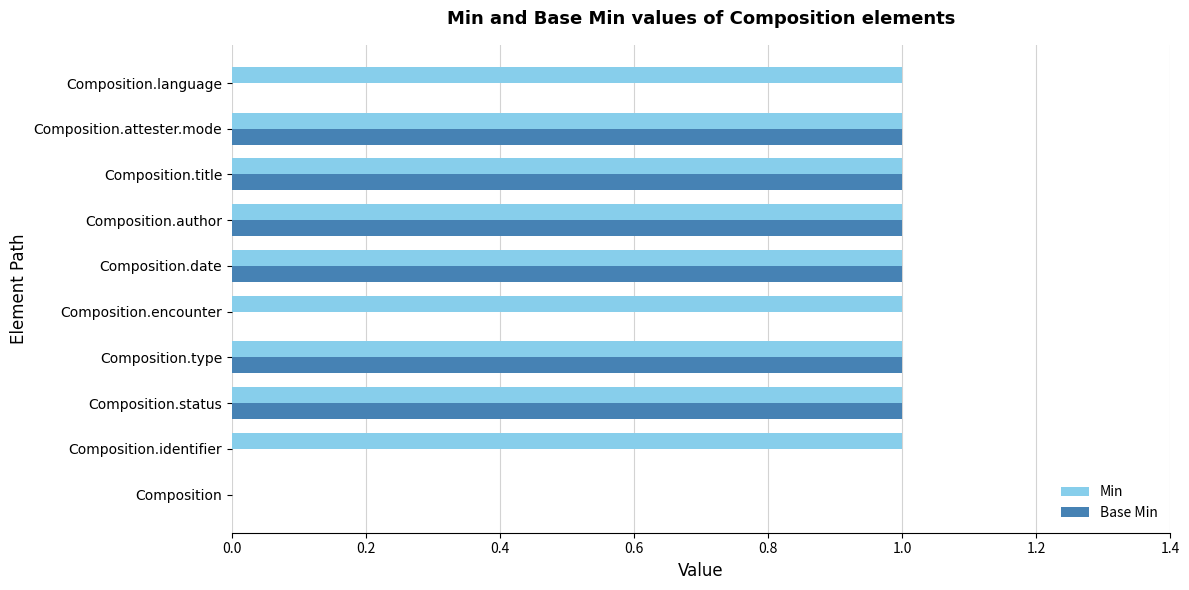

The Min series shows 1 at Composition.author. True or false?

True